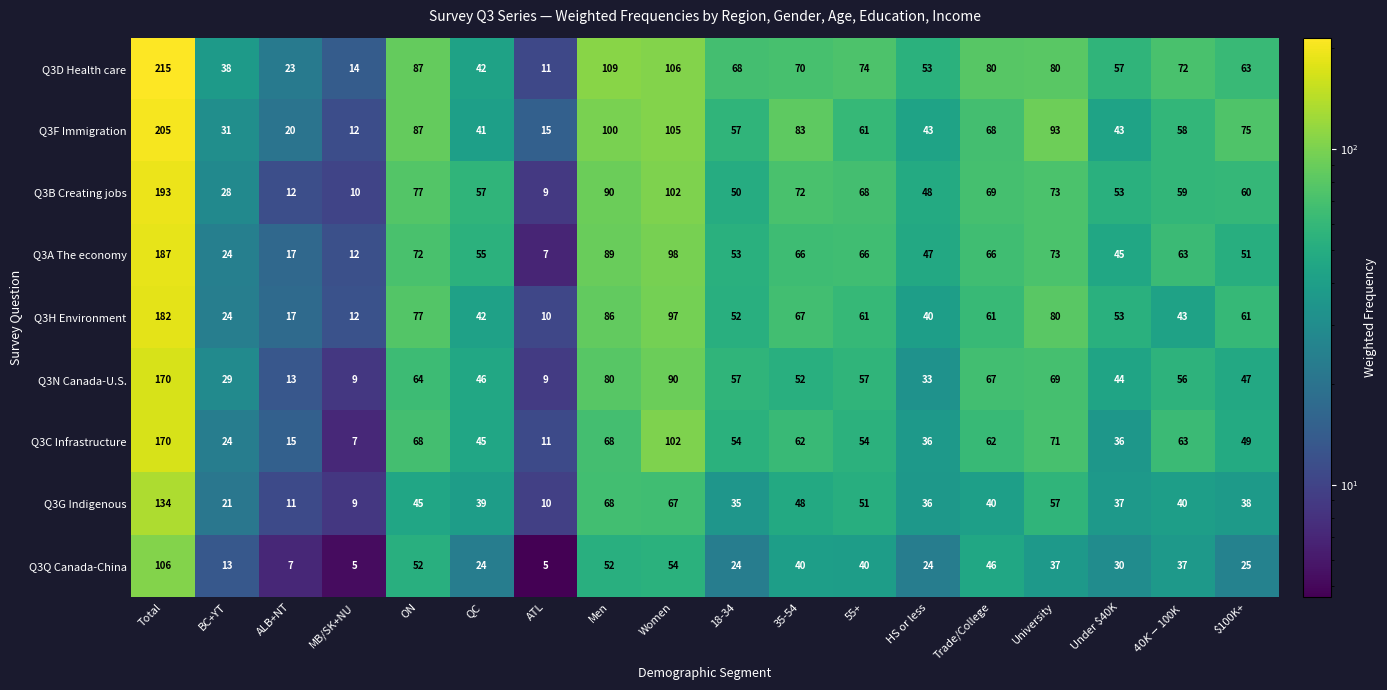

At which category does the chart reach its peak across all series?

Total